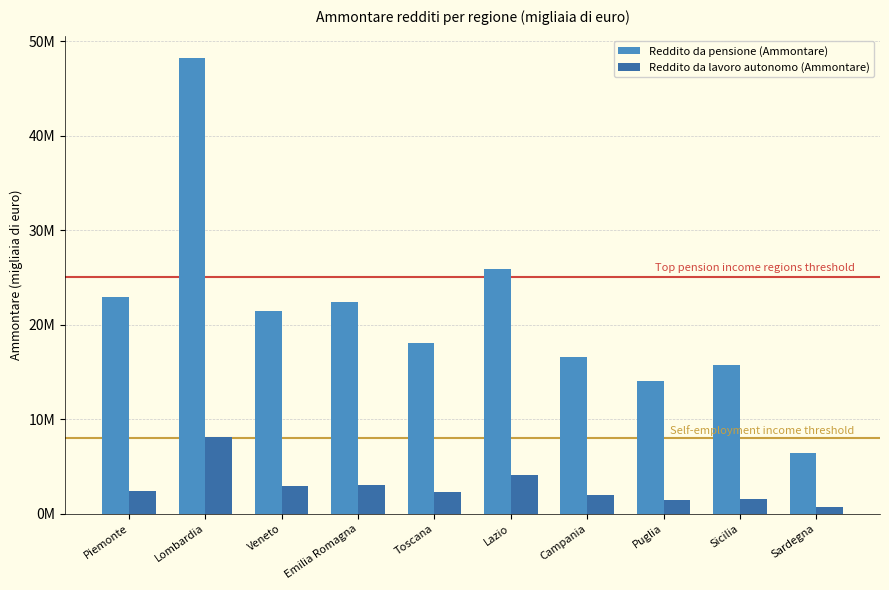

List the labels in order of Reddito da lavoro autonomo (Ammontare) value, smallest first.

Sardegna, Puglia, Sicilia, Campania, Toscana, Piemonte, Veneto, Emilia Romagna, Lazio, Lombardia